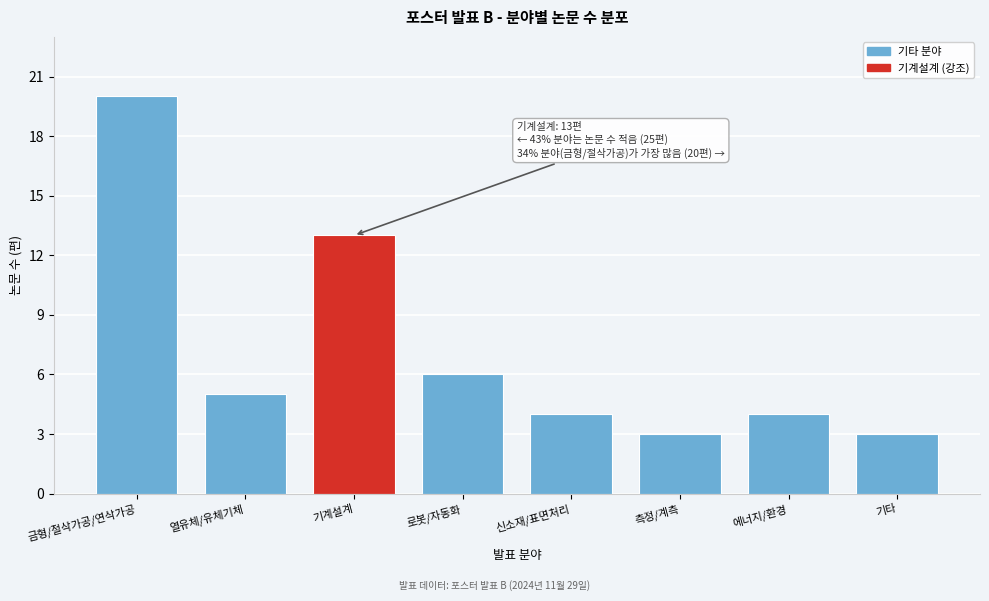

Reading left to right, what are all the values shown in this chart?

금형/절삭가공/연삭가공=20	열유체/유체기체=5	기계설계=13	로봇/자동화=6	신소재/표면처리=4	측정/계측=3	에너지/환경=4	기타=3